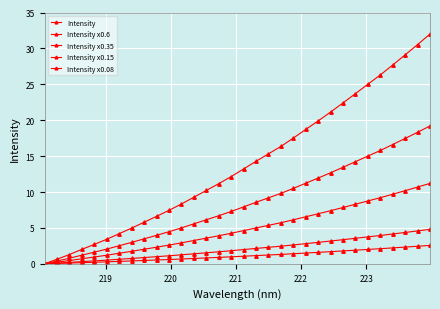

Does the chart have visible grid lines?

Yes